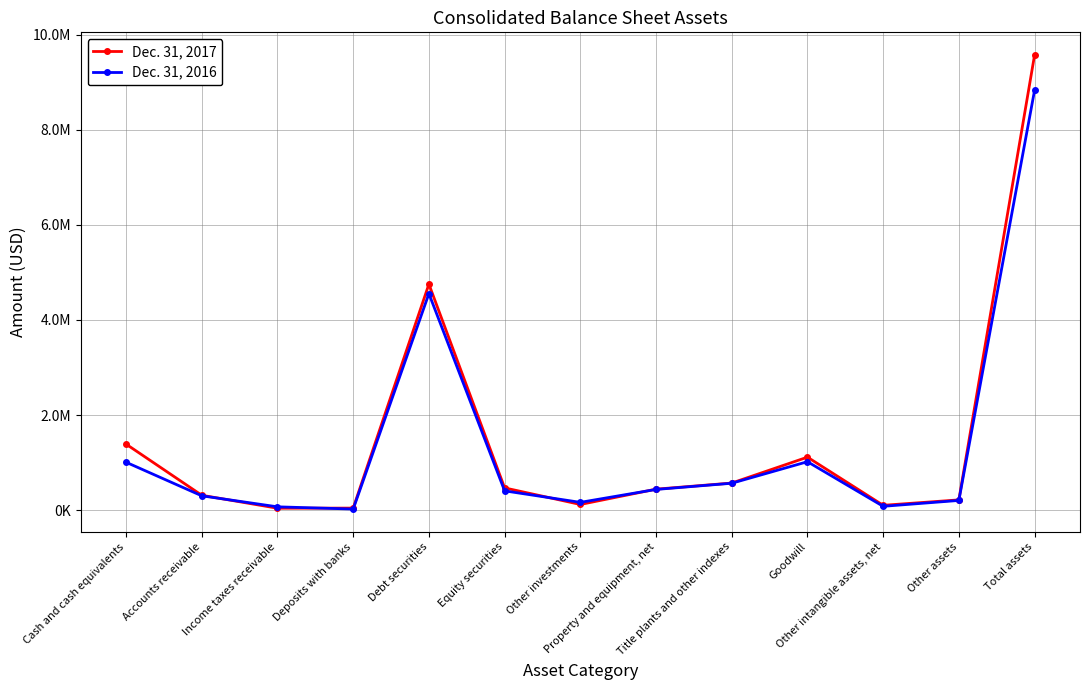

How many interior local valleys does the Dec. 31, 2016 series have?

3